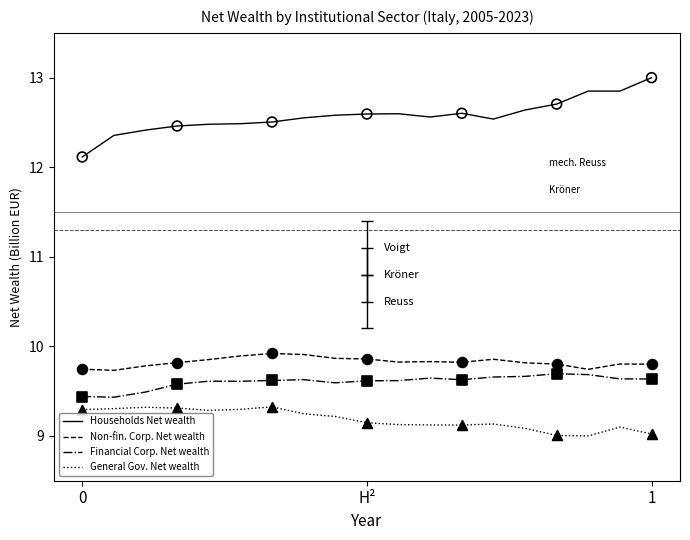

Which series has the largest total across all categories?

Households Net wealth